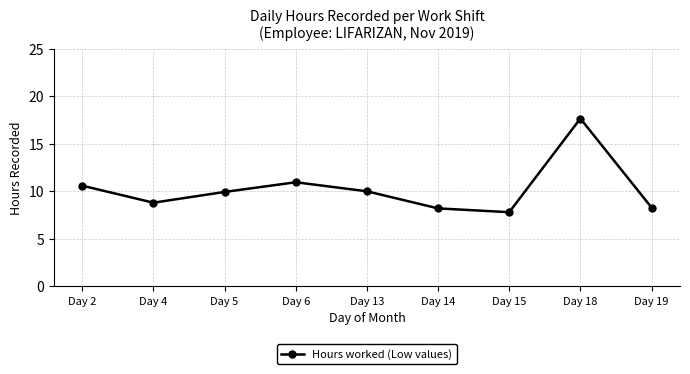

Is it true that the value at Day 18 is 12.0?

False